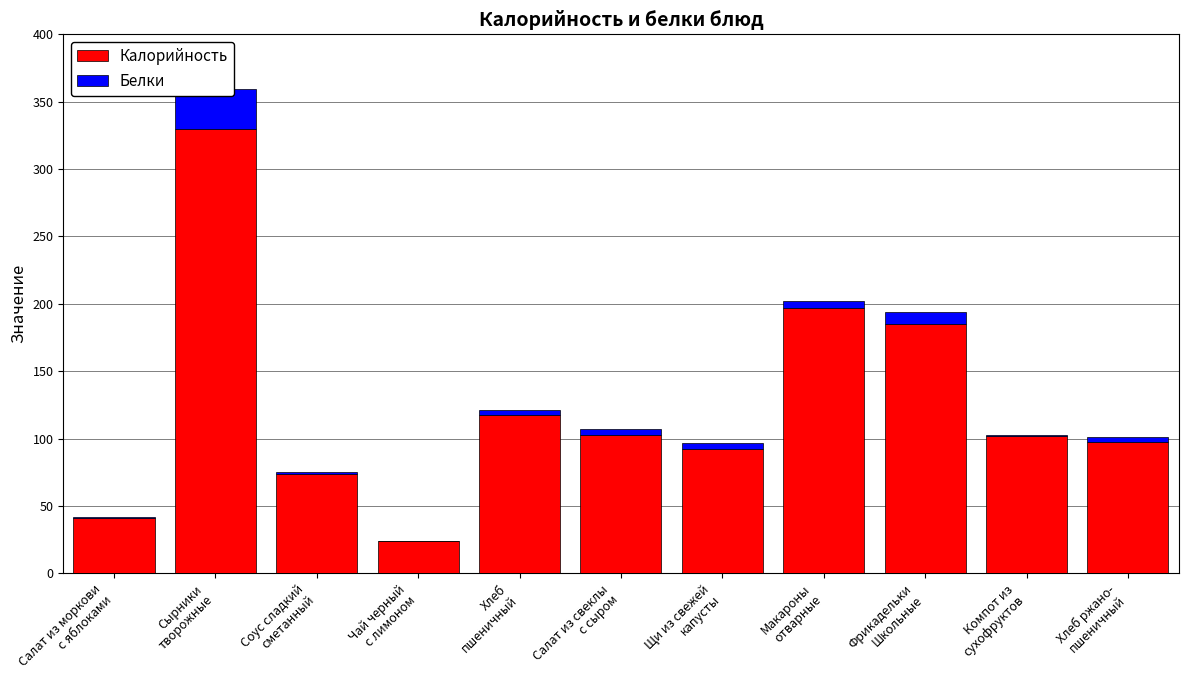

At how many categories does at least one series exceed 200?

1